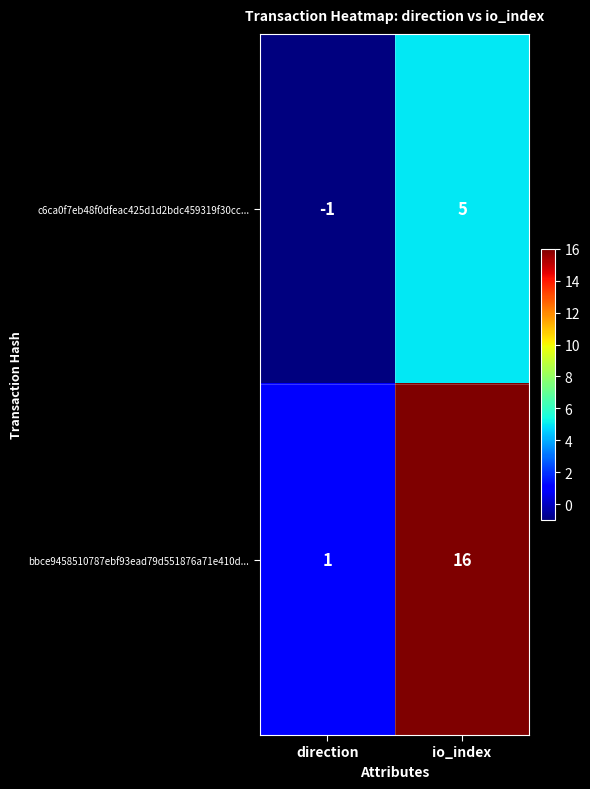

What is the minimum value shown in the chart?

-1